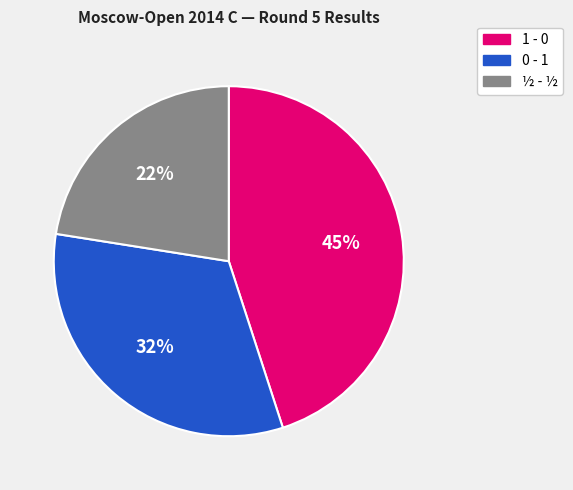

To the nearest percent, what is the average slice percentage?

33%